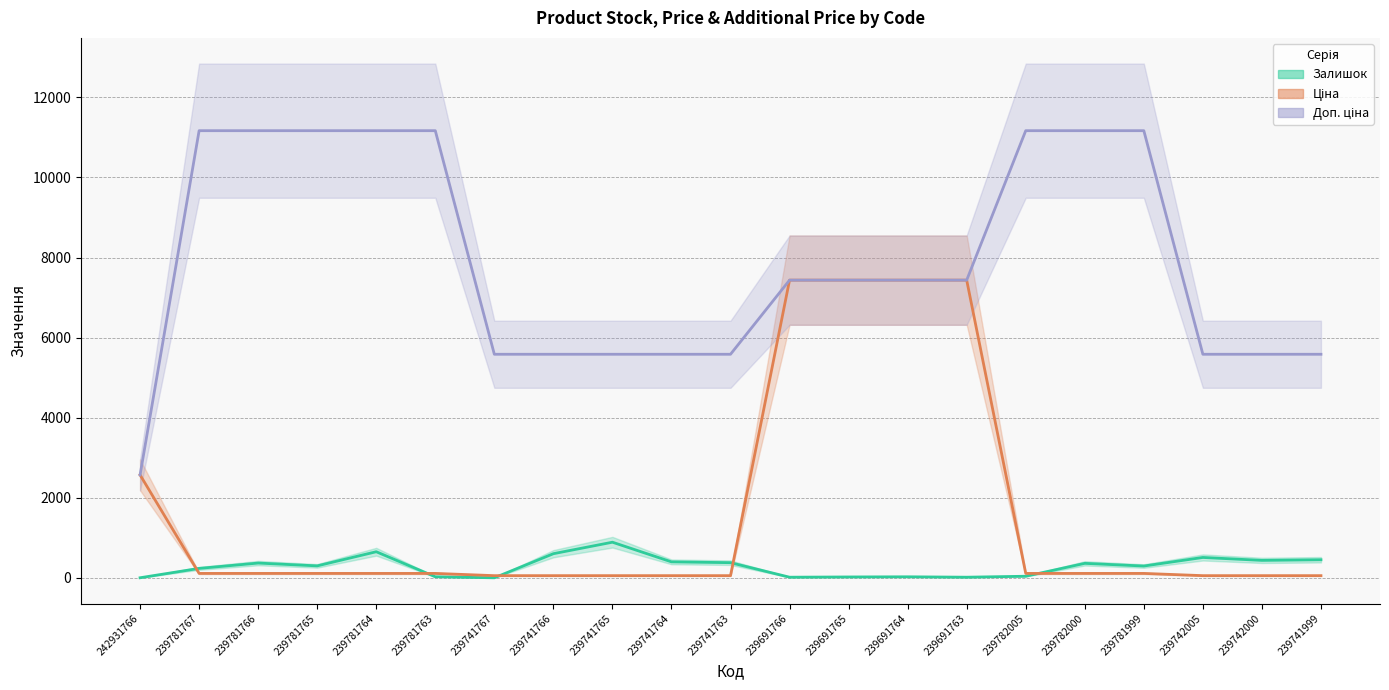

Reading left to right, what are all the values shown in this chart?

Залишок (line): 3.0	237.0	370.0	300.0	653.0	28.0	2.0	604.0	891.0	400.0	380.0	17.0	23.0	27.0	17.0	41.0	363.0	296.0	510.0	437.0	453.0
Ціна (line): 2572.0	111.7	111.7	111.7	111.7	111.7	55.9	55.9	55.9	55.9	55.9	7436.2	7436.2	7436.2	7436.2	111.7	111.7	111.7	55.9	55.9	55.9
Доп. ціна (line): 2572.0	11169.0	11169.0	11169.0	11169.0	11169.0	5585.0	5585.0	5585.0	5585.0	5585.0	7436.2	7436.2	7436.2	7436.2	11169.0	11169.0	11169.0	5585.0	5585.0	5585.0